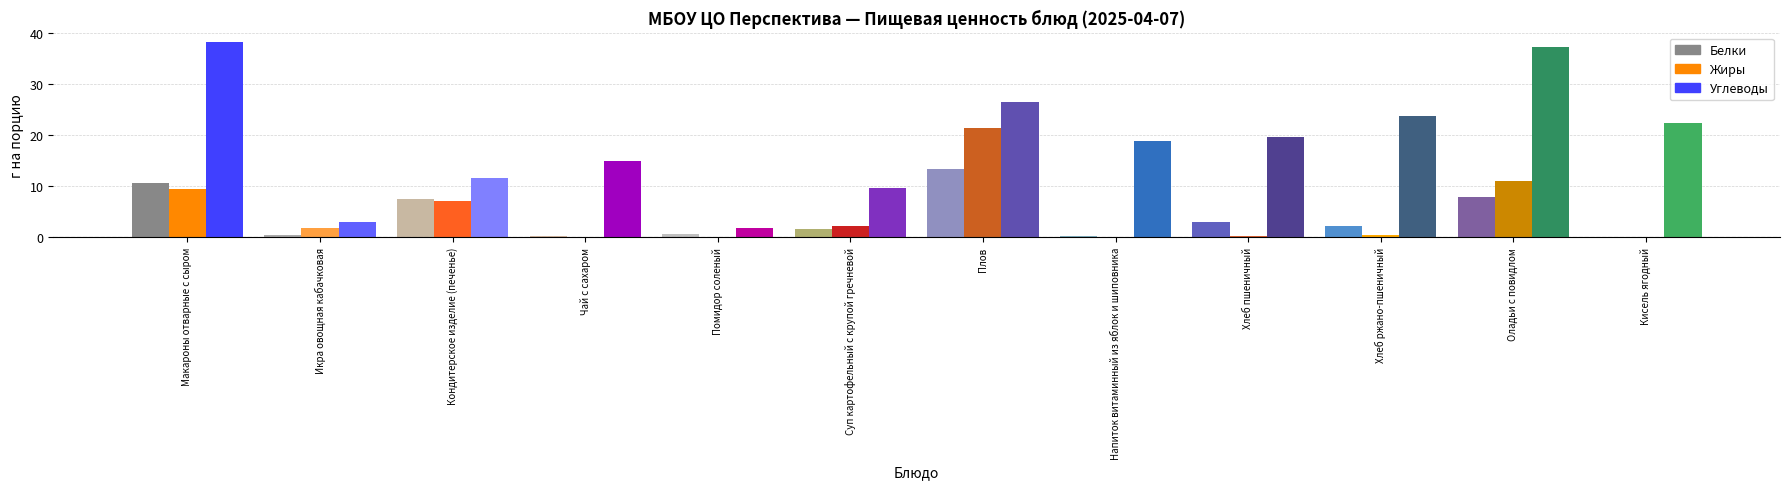

The value of Белки at Кондитерское изделие (печенье) is 3.0. True or false?

False